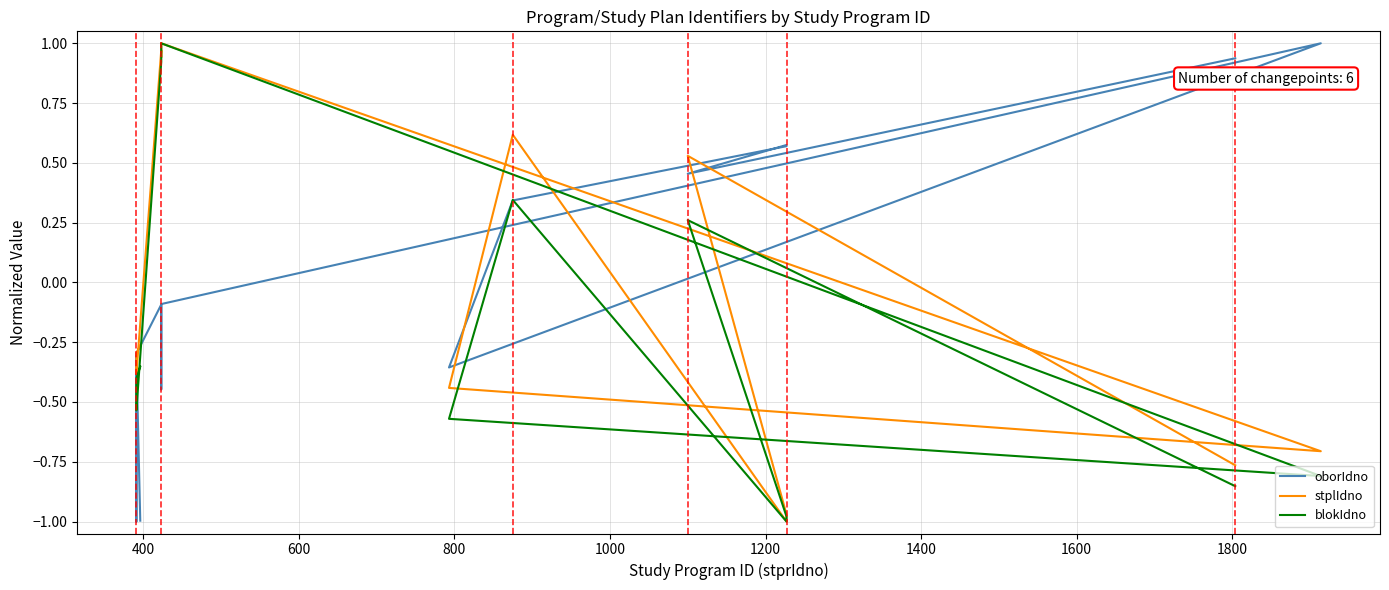

What is the spread (max minus min) of values at 1000?

1.1